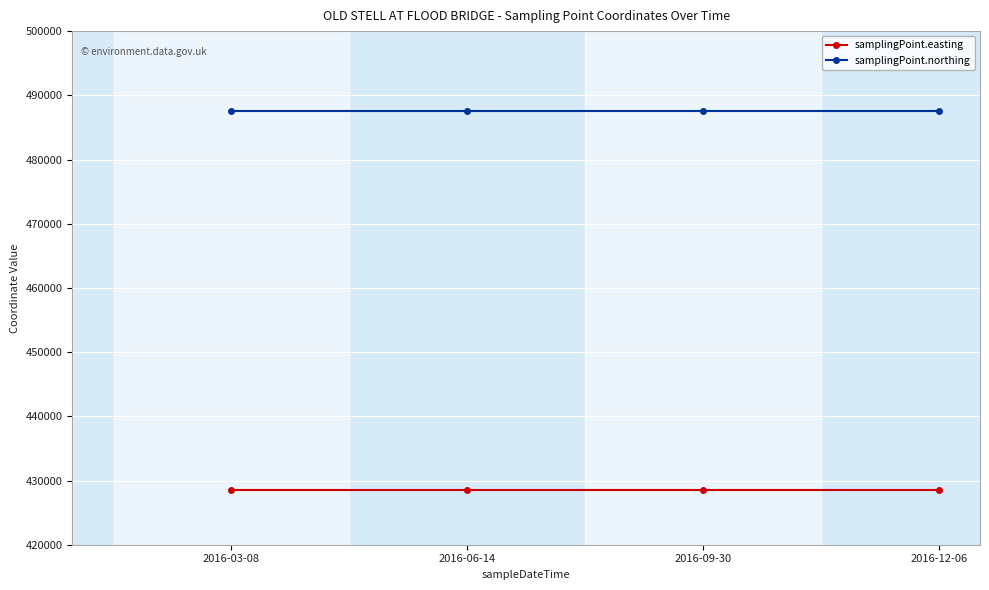

What is the label of the 4th point from the right?

2016-03-08